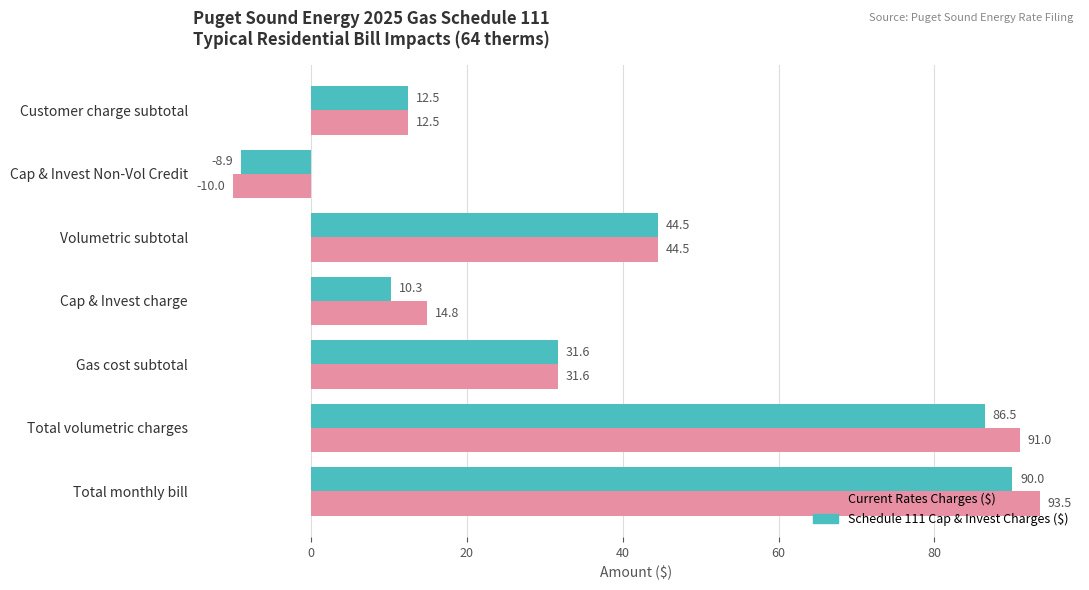

What is the highest value of the Schedule 111 Cap & Invest Charges ($) series?

90.0